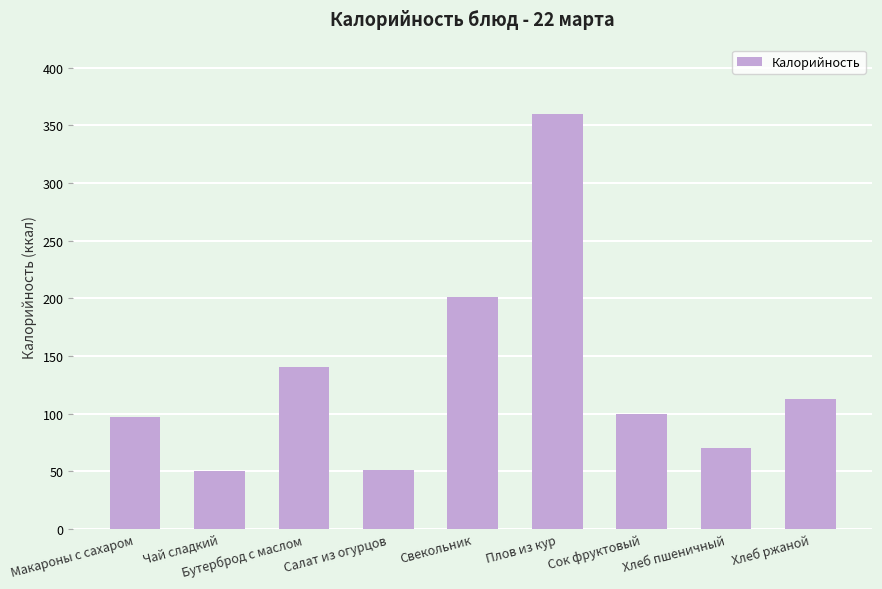

What is the smallest value displayed?

50.0